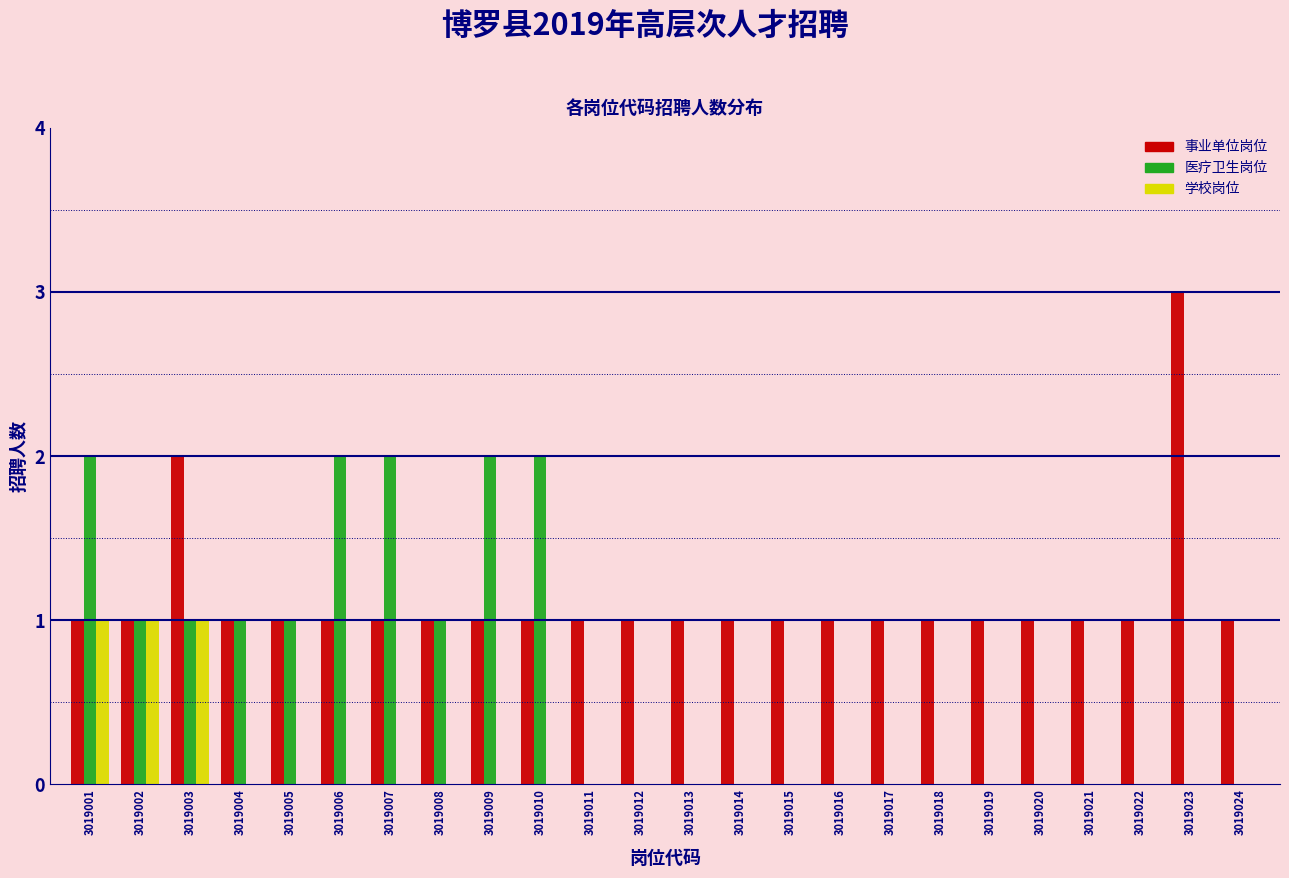

The value of 医疗卫生岗位 at 3019017 is 0. True or false?

True